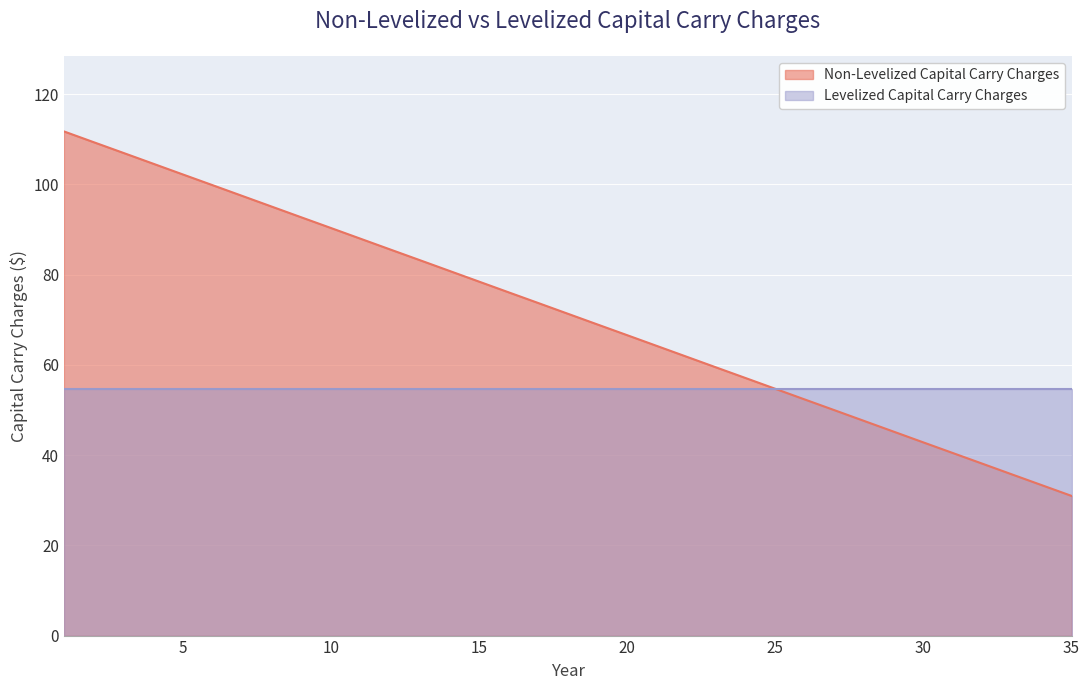

Which category has the lowest value across all series?

35